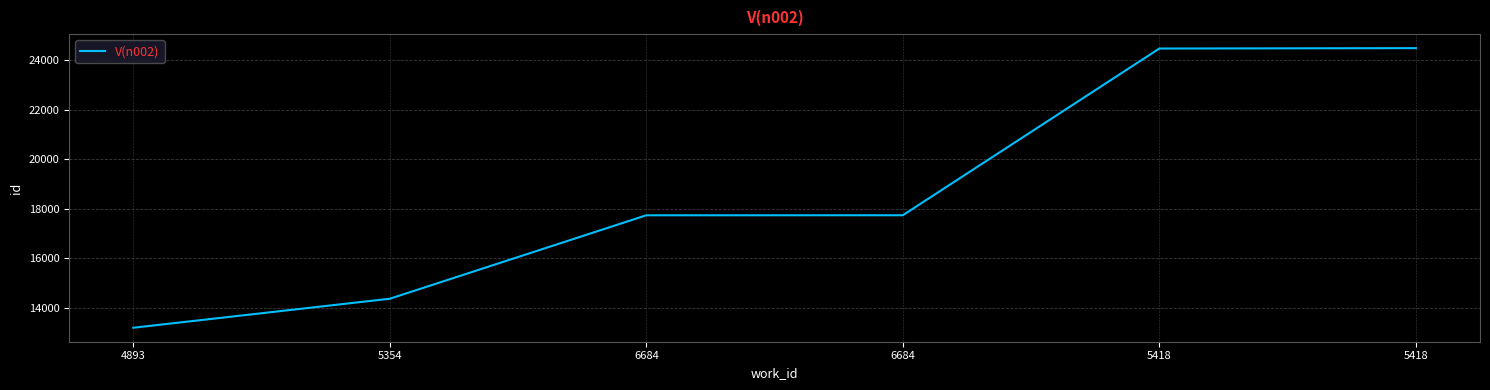

List the labels in order of value, smallest first.

4893, 5354, 6684, 6684, 5418, 5418